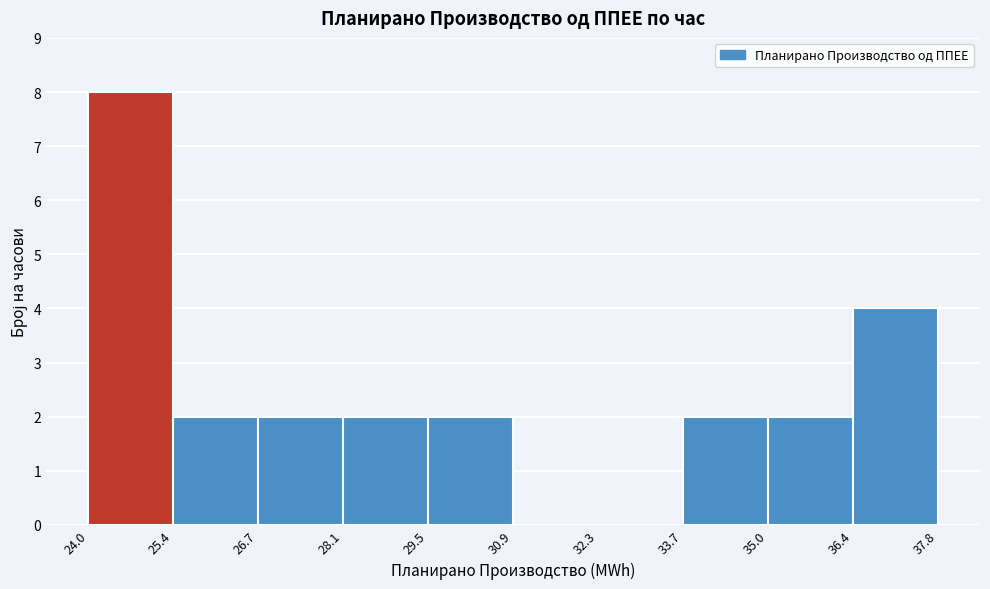

Reading left to right, list every bar in this chart as the range it spans on the x-axis followed by its height. The values are not printed on the chart, so give them approximately, as read against the axis.

24.0 to 25.4: 8
25.4 to 26.7: 2
26.7 to 28.1: 2
28.1 to 29.5: 2
29.5 to 30.9: 2
30.9 to 32.3: 0
32.3 to 33.7: 0
33.7 to 35.0: 2
35.0 to 36.4: 2
36.4 to 37.8: 4